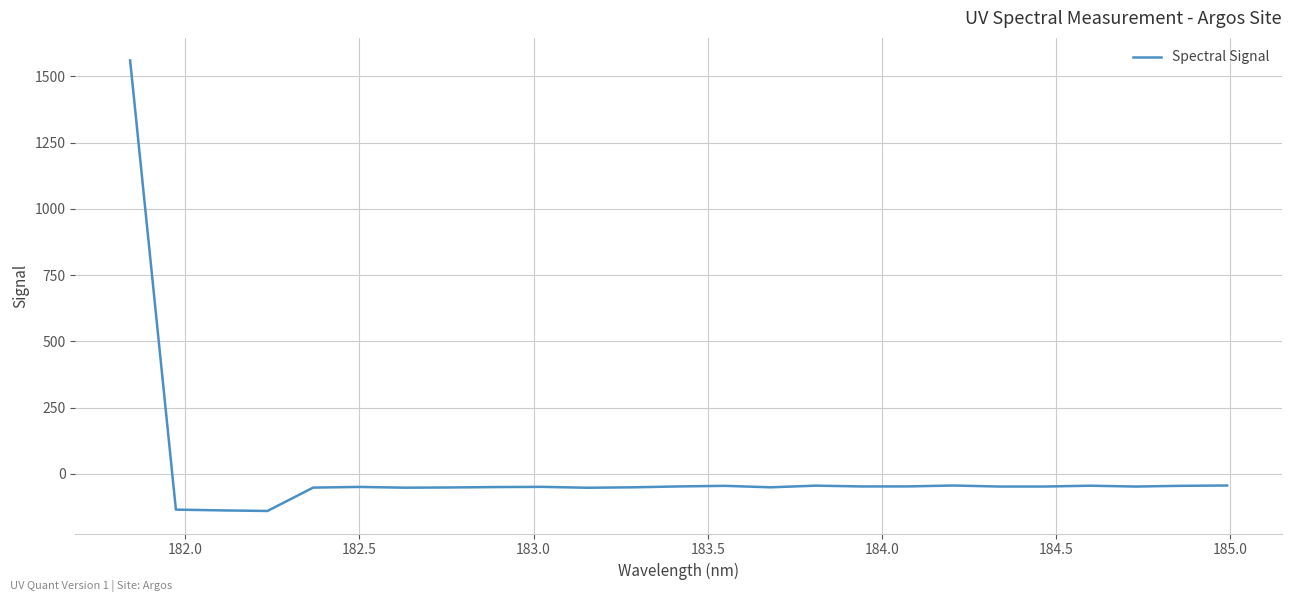

What is the smallest value displayed?

-140.1